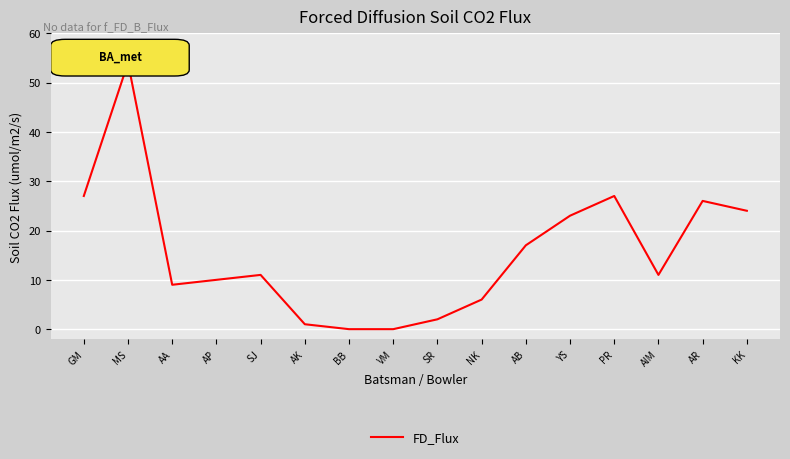

Is it true that the value at YS is 33?

False